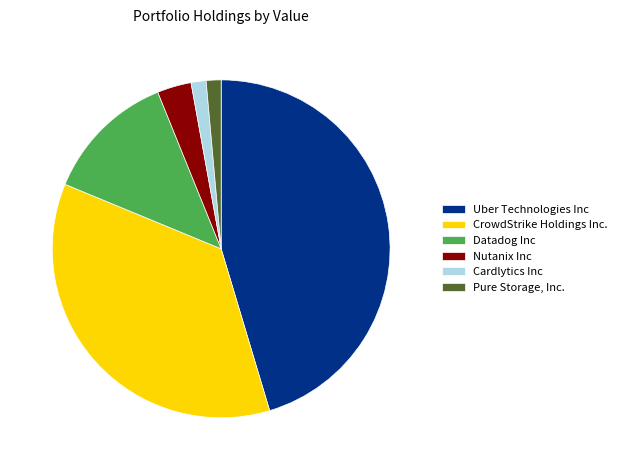

Approximately how many times larger is the value at Uber Technologies Inc compared to Nutanix Inc?

13.9